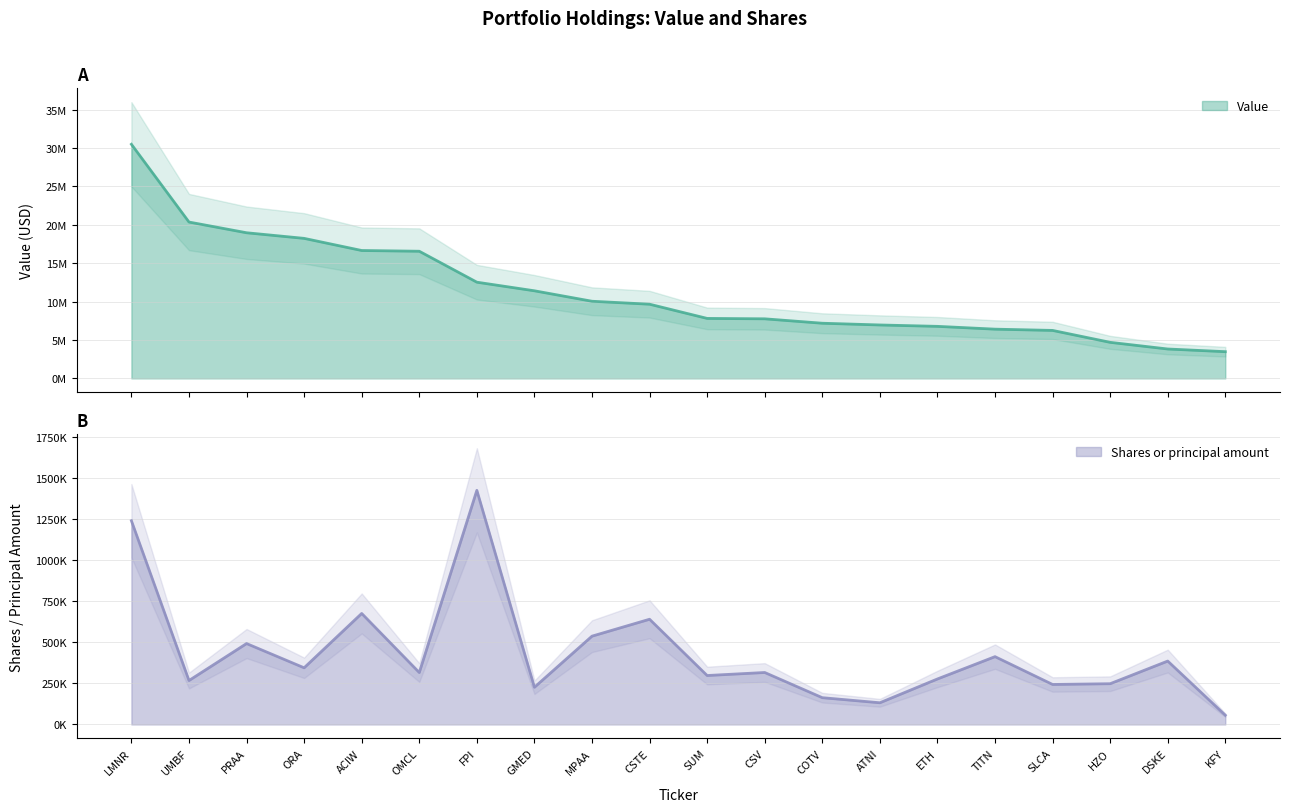

Is it true that Shares or principal amount equals 76151 at UMBF?

False